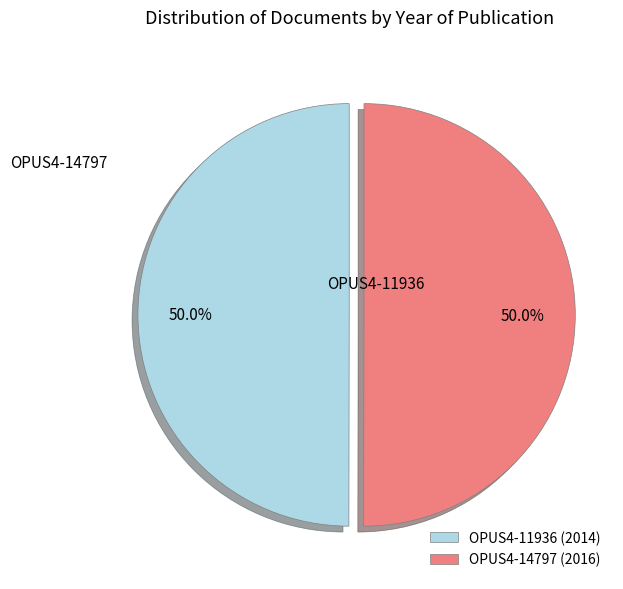

What is the total percentage of OPUS4-14797 and OPUS4-11936?

100.0%